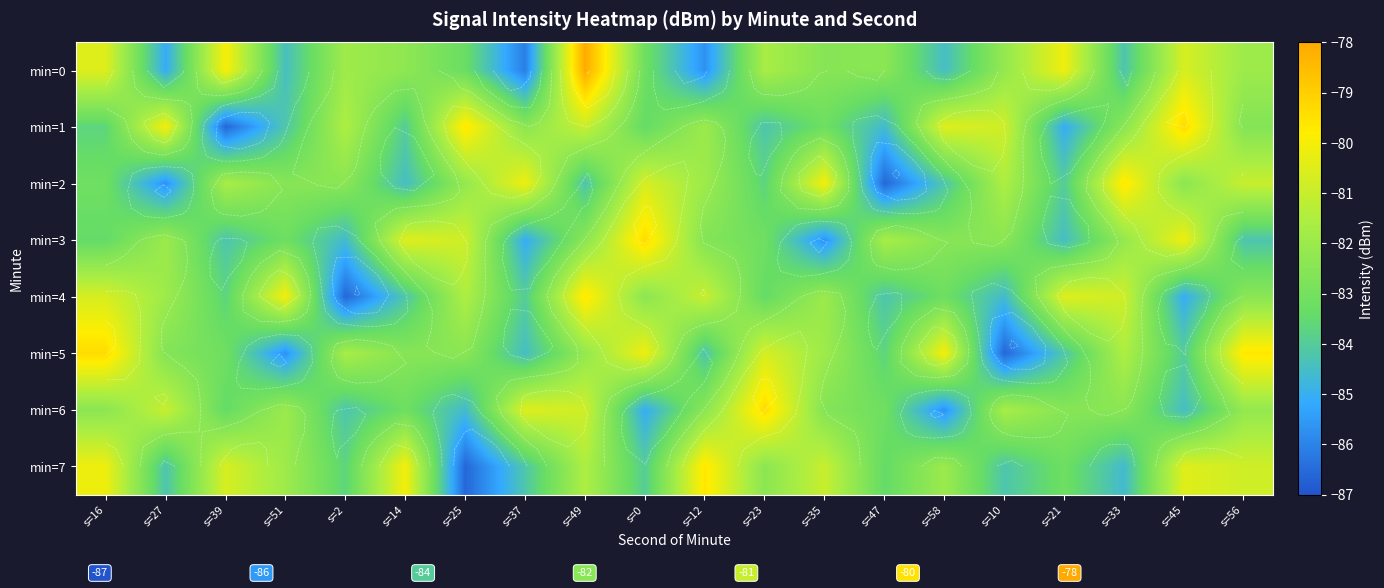

At which category is the sum across all series the highest?

s=49